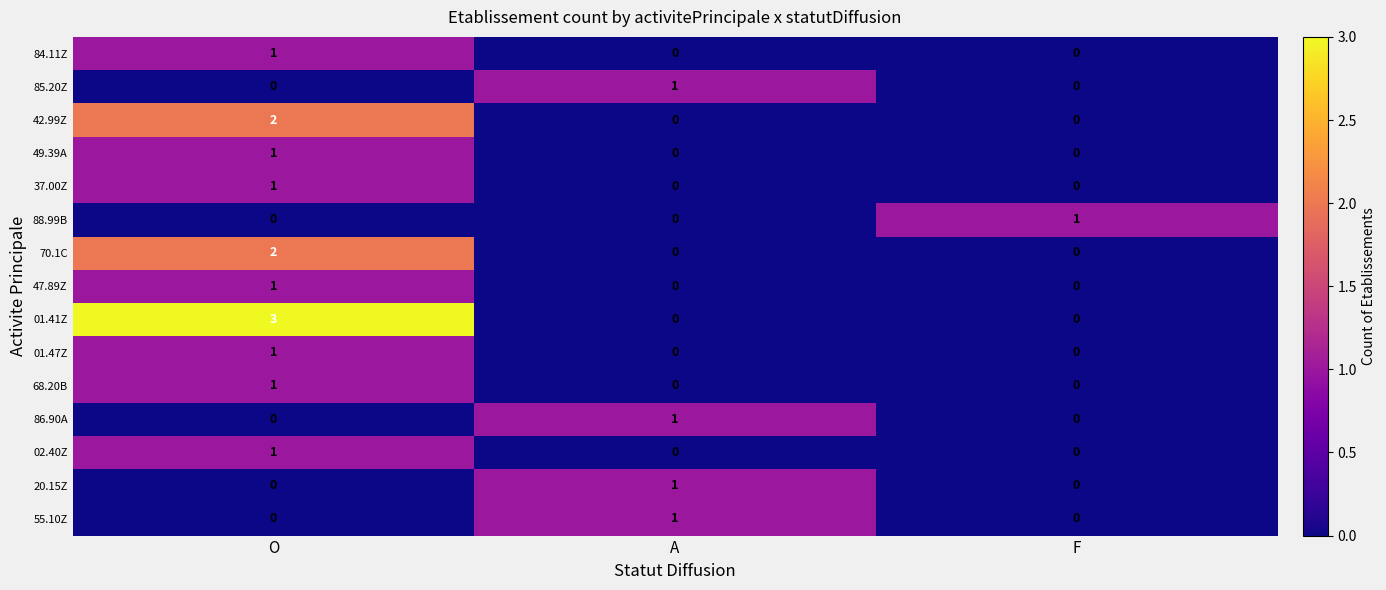

Which series changed the most between O and A?

01.41Z